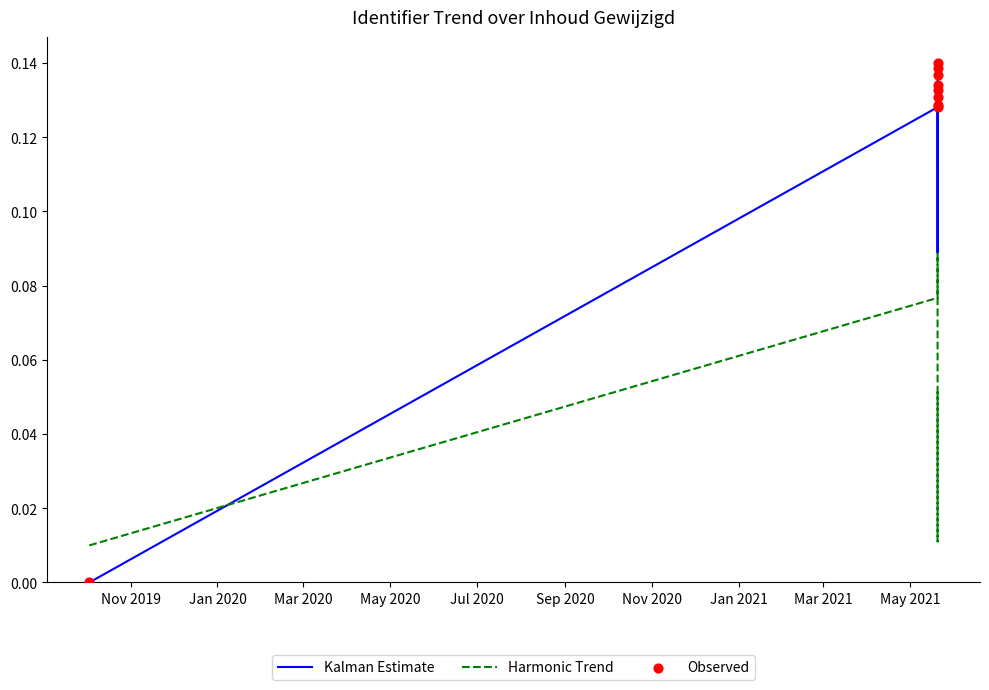

At how many categories does at least one series exceed 0?

9